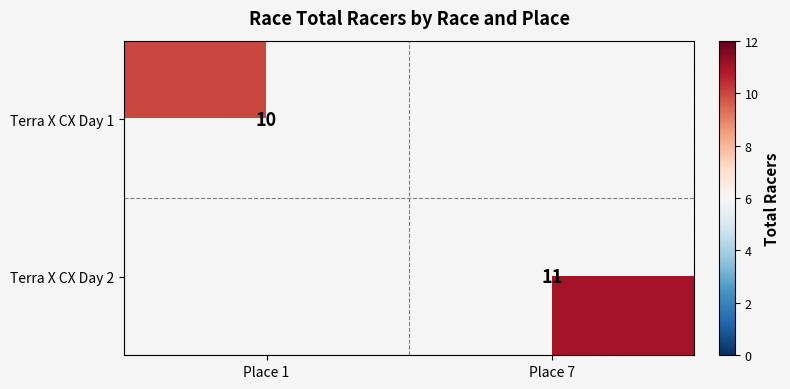

The Terra X CX Day 1 series shows 10 at Place 1. True or false?

True